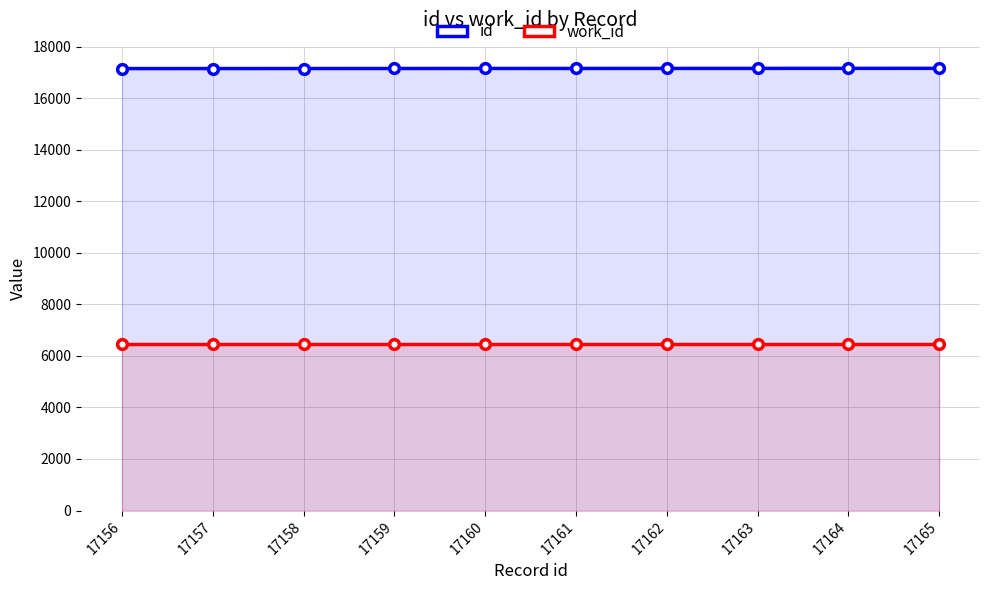

True or false: work_id and id cross at least once.

False